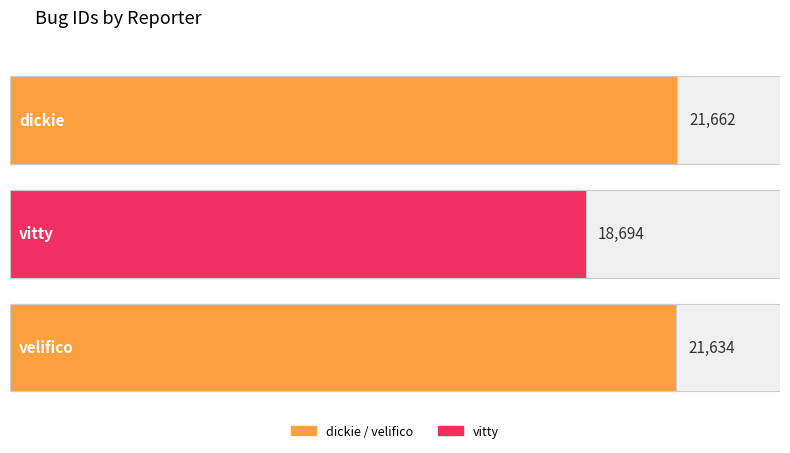

What is the difference between the maximum and minimum values?

2968